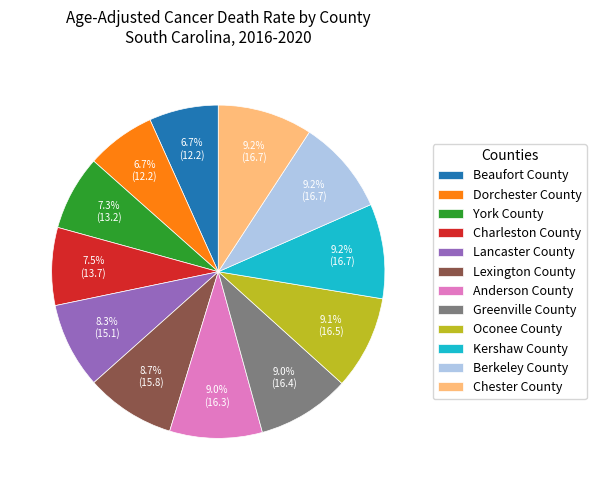

What portion of the pie excludes Chester County?

90.8%